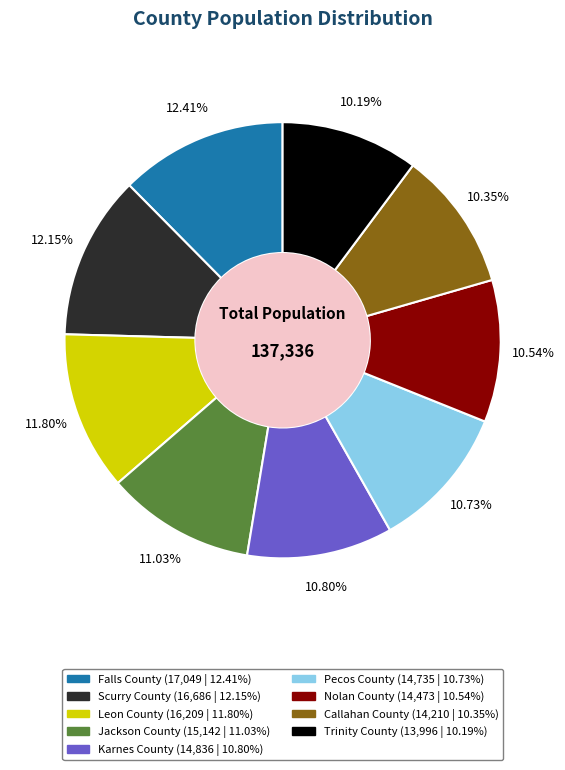

Is there any slice that represents more than half of the pie?

No